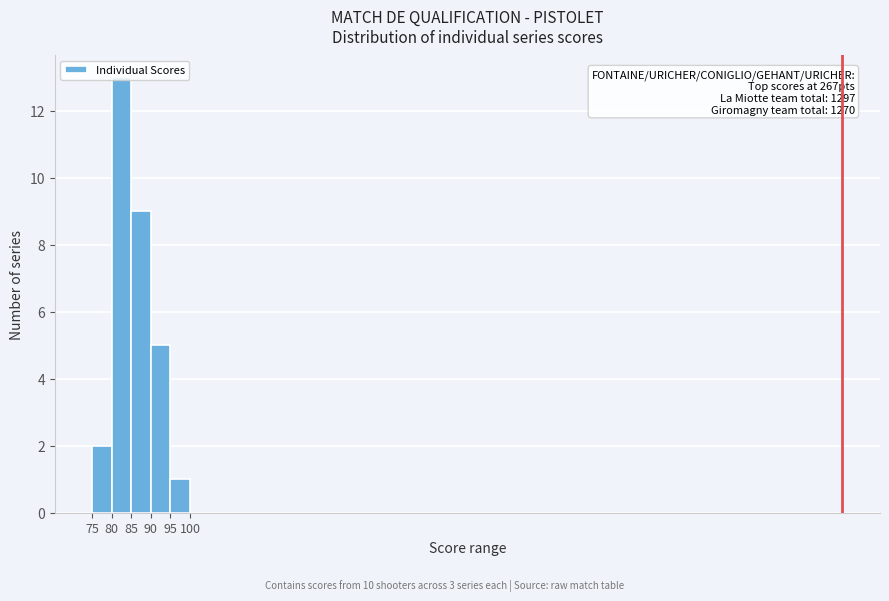

Which range on the x-axis has the tallest bar?

80 to 85